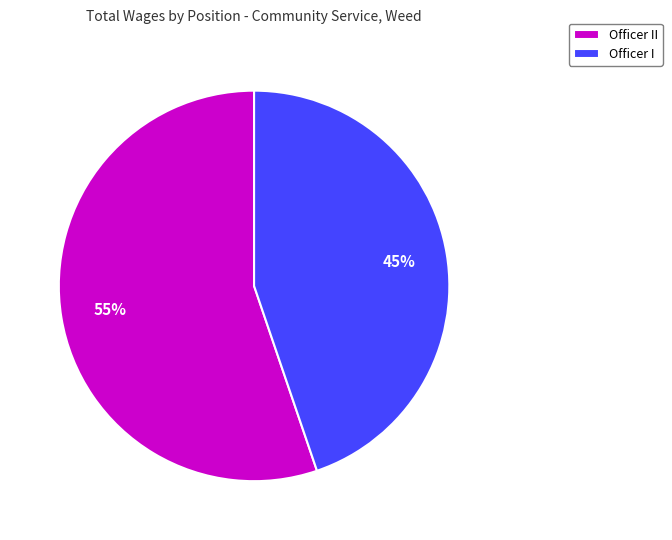

To the nearest percent, what portion does Officer I represent?

45%